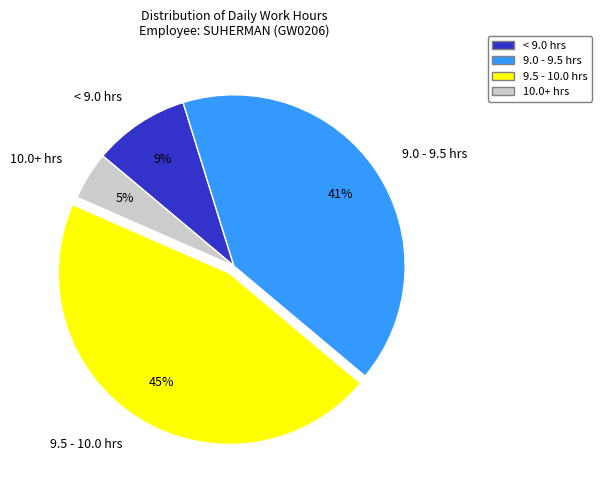

How many slices are in this pie chart?

4